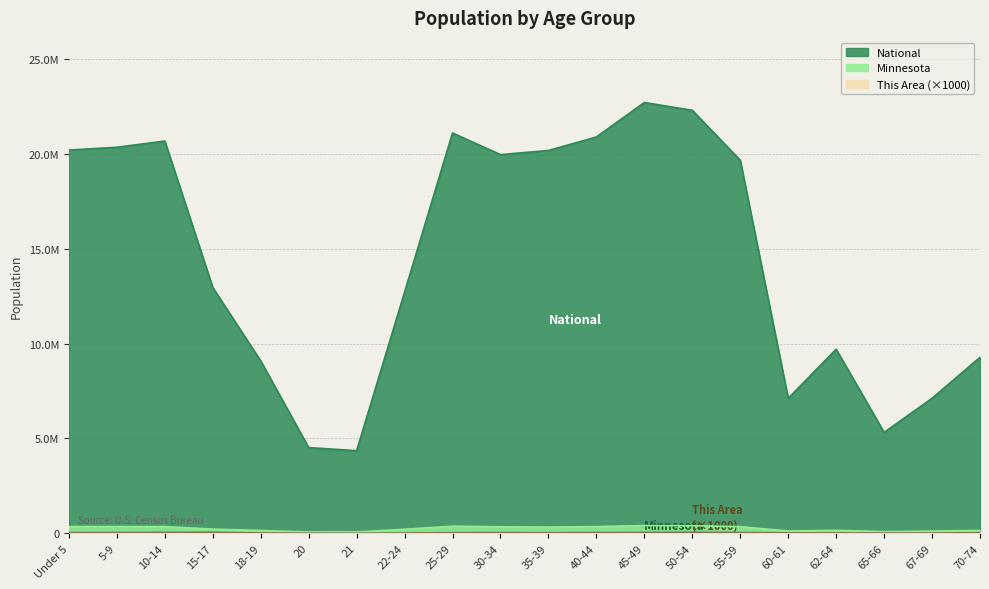

Which label corresponds to the smallest value in the chart?

21